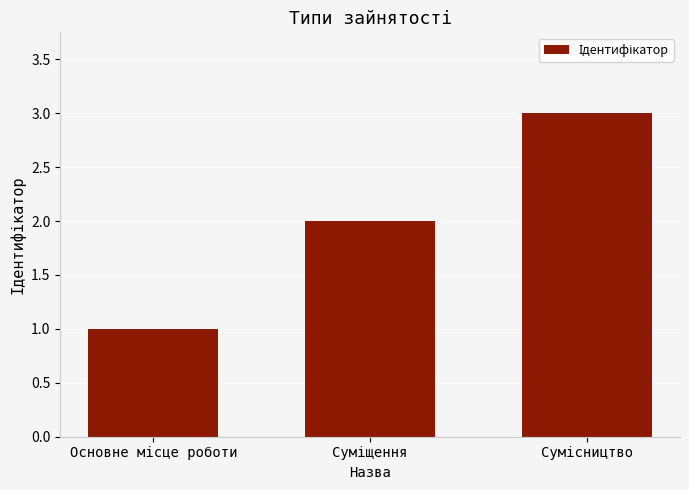

Count the number of categories in the chart.

3